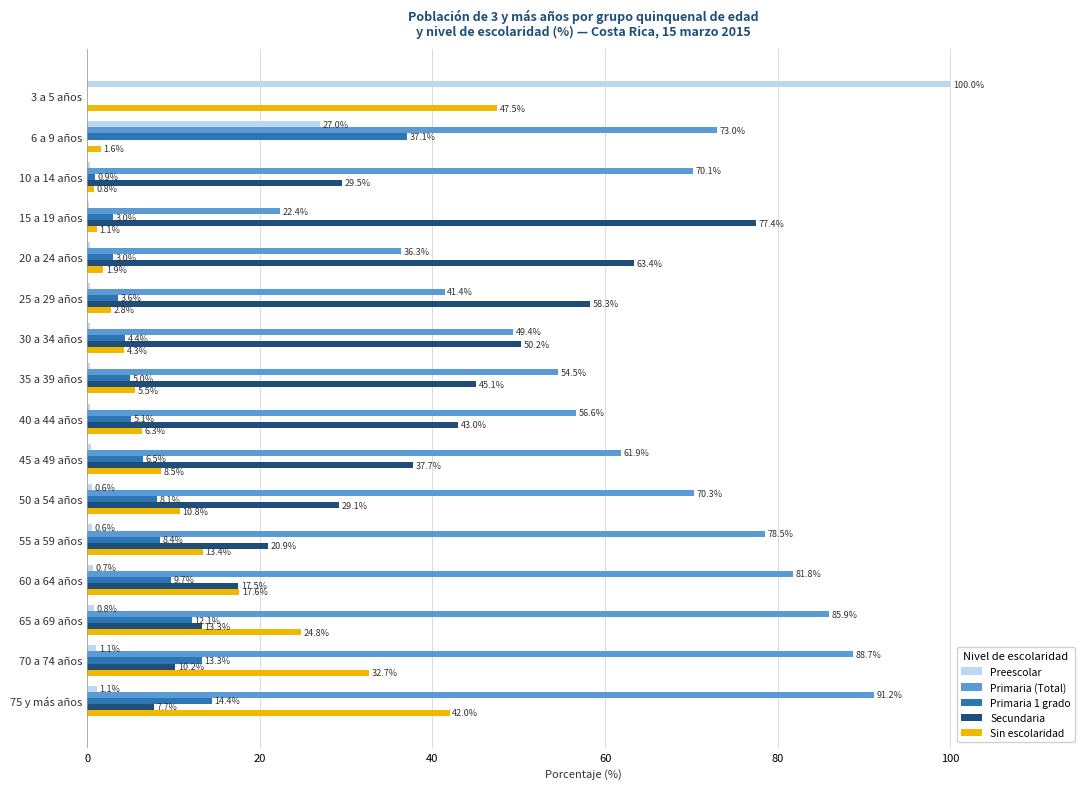

What is the maximum value for Primaria 1 grado?

37.1